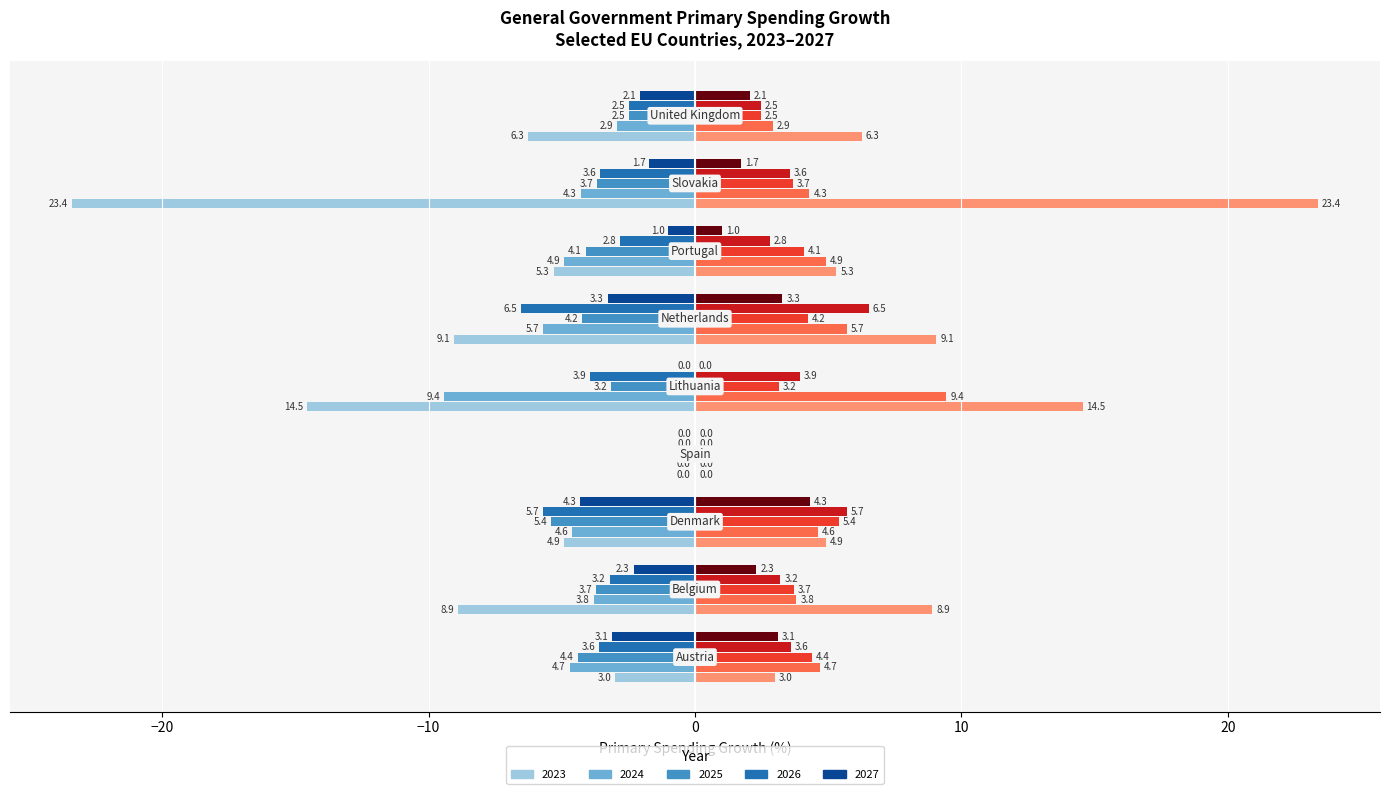

What is the maximum value shown in the chart?

23.4